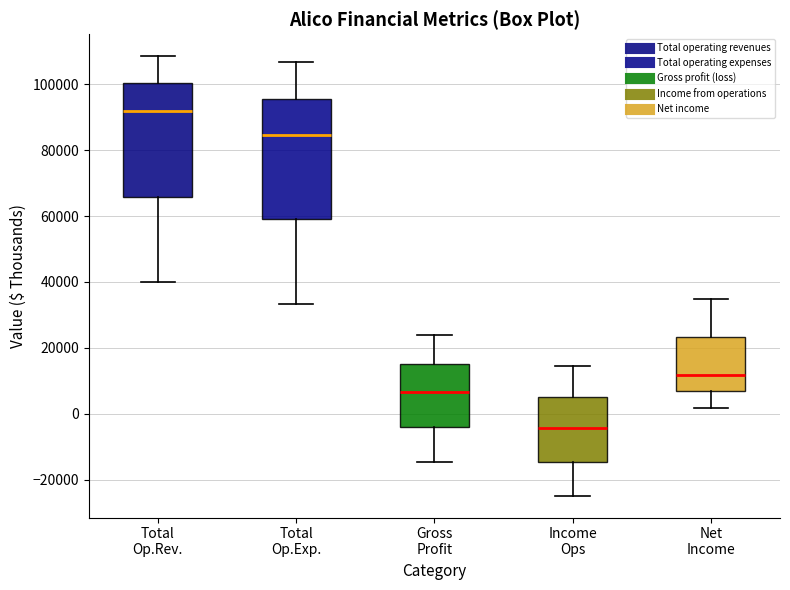

Which box has the lowest median line?

Income Ops